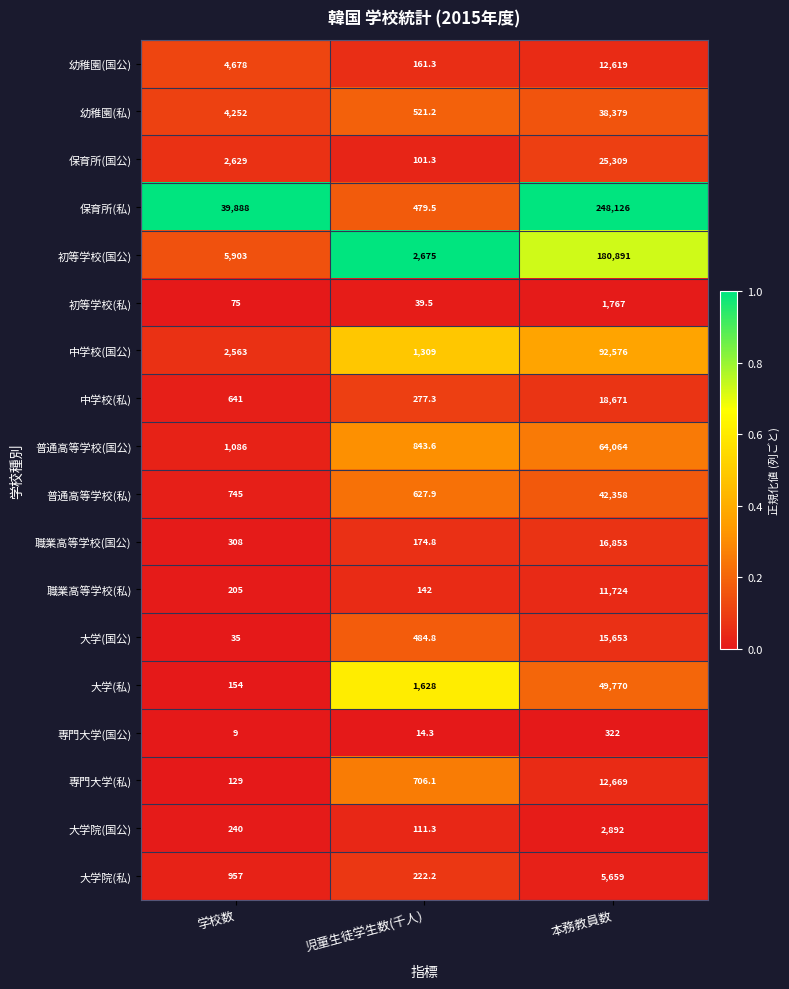

At which category does the chart reach its peak across all series?

本務教員数